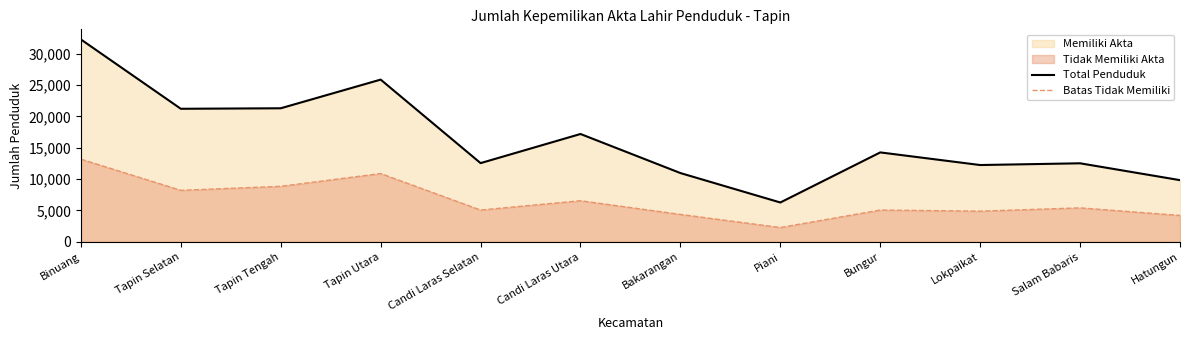

At Lokpaikat, list the series in order from largest to smallest.

Total Penduduk, Batas Tidak Memiliki